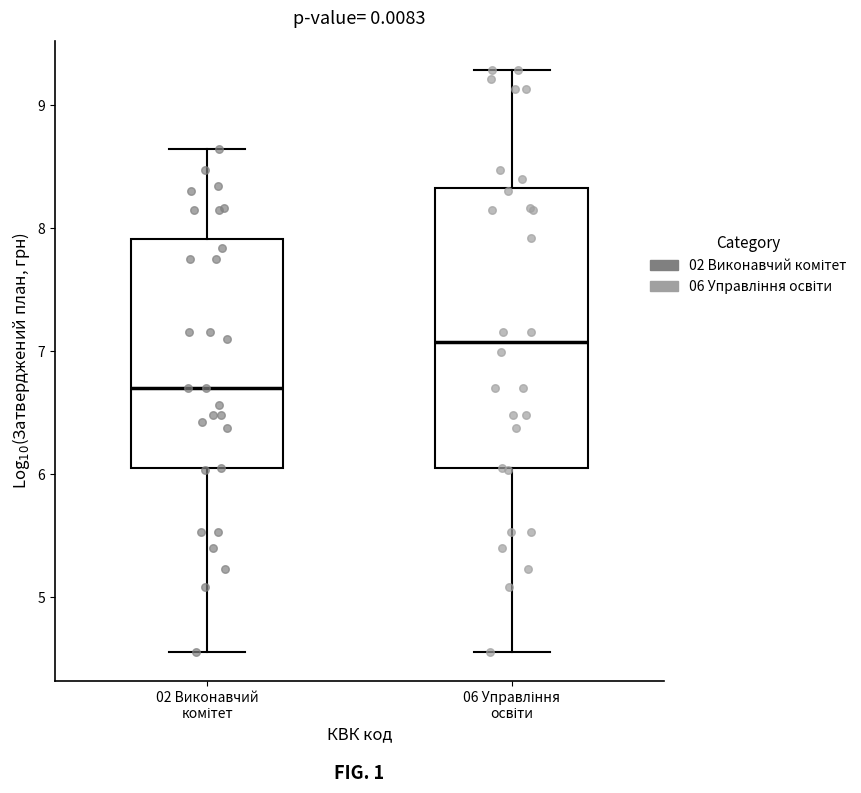

Where does the upper whisker of the box for 06 Управління освіти end on the y-axis? The values are not printed on the chart, so give them approximately, as read against the axis.

9.3